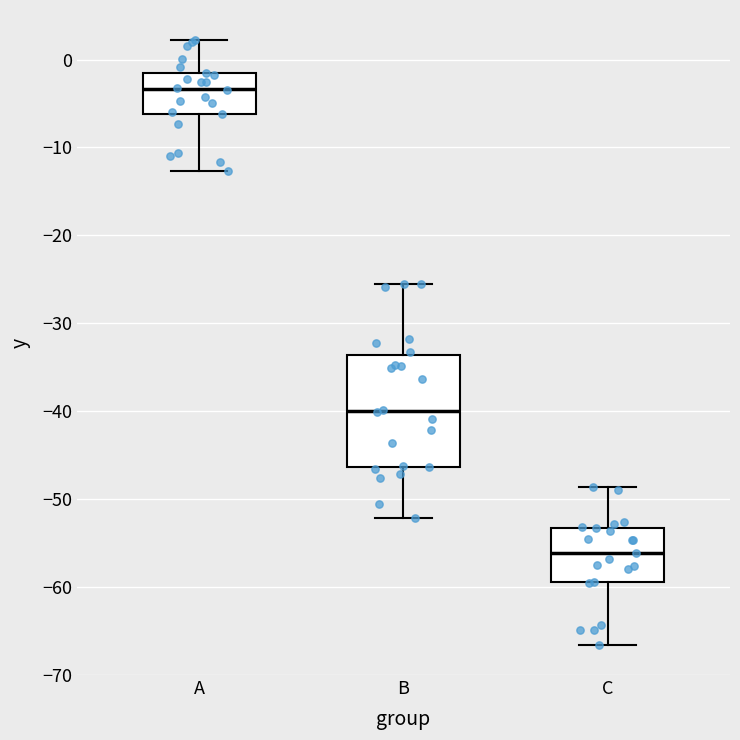

Reading left to right, transcribe this box plot: for each box, give where its median line is, the range the box spans, and where its two whiskers end, as read against the y-axis. The values are not printed on the chart, so give them approximately, as read against the axis.

A: median -3, box -6 to -2, whiskers -13 to 2
B: median -40, box -46 to -34, whiskers -52 to -25
C: median -56, box -59 to -53, whiskers -67 to -49